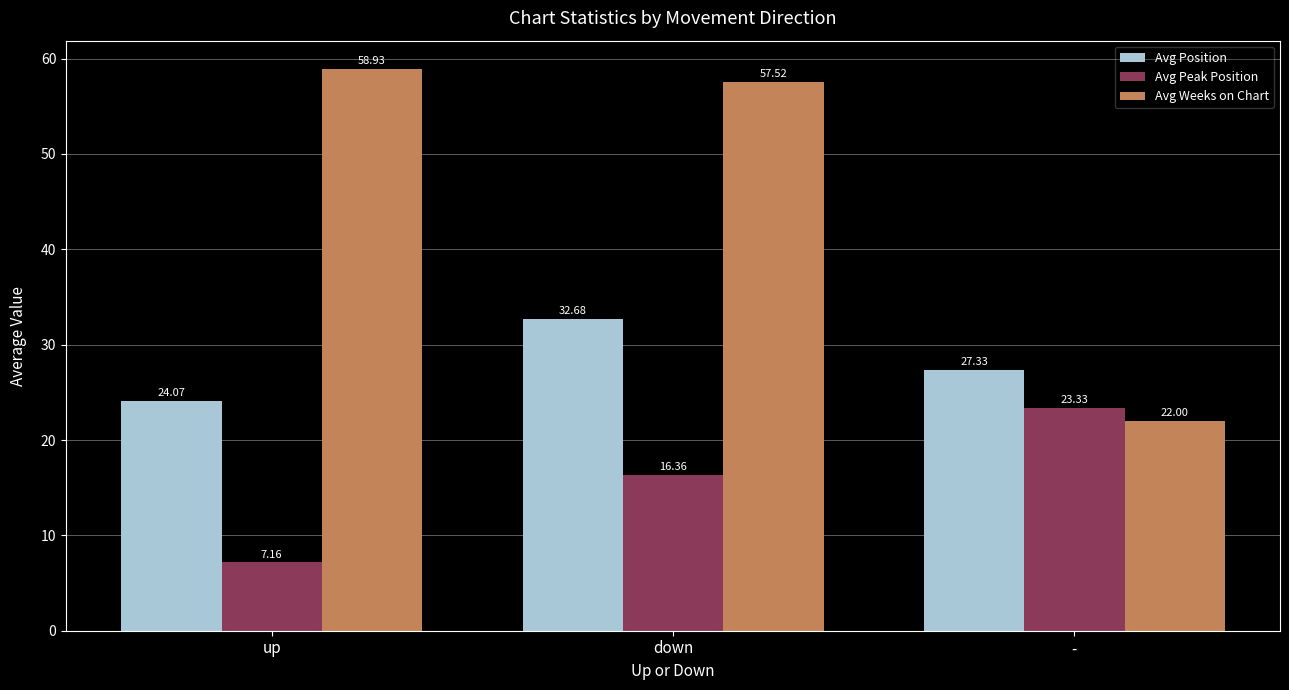

What is the label of the 3rd bar from the left?

-